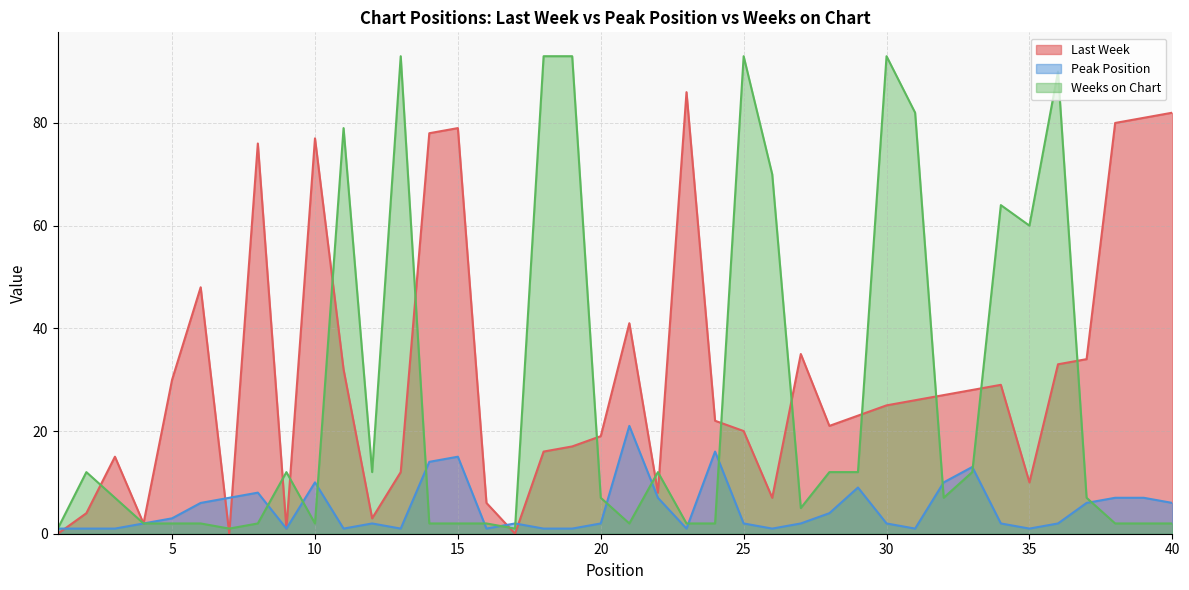

At which category does Last Week reach its first local valley?

4